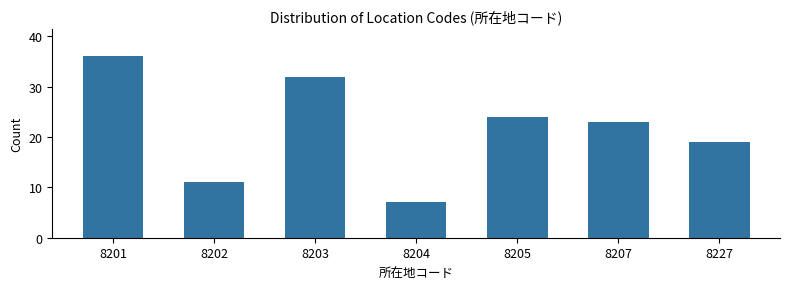

Reading right to left, list all the values displayed in this chart.

19	23	24	7	32	11	36